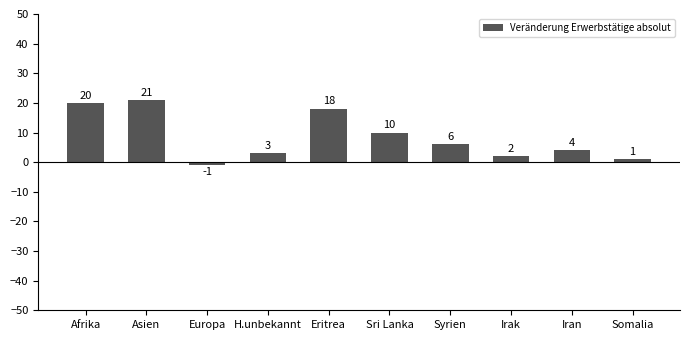

What is the sum of the values at Afrika and H.unbekannt?

23